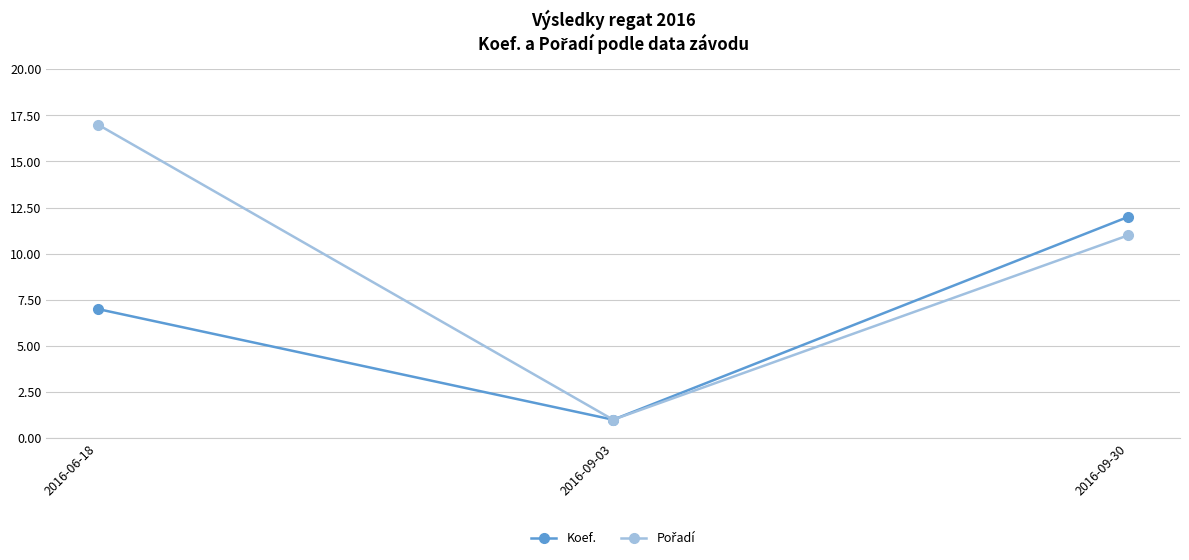

What position from the left is 2016-06-18?

1